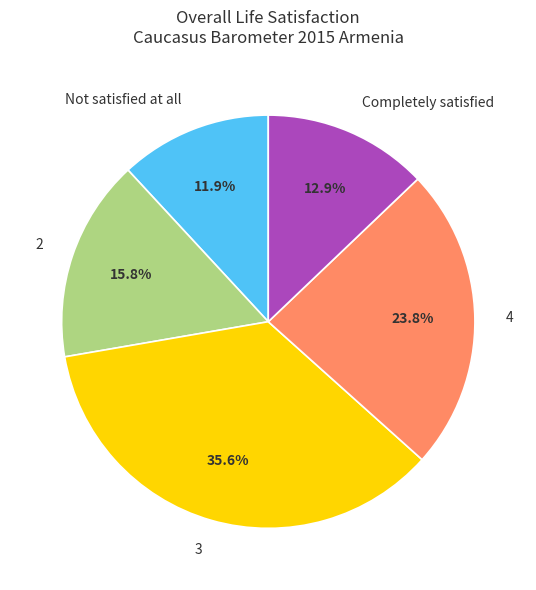

How much of the chart is everything except Completely satisfied?

87.1%